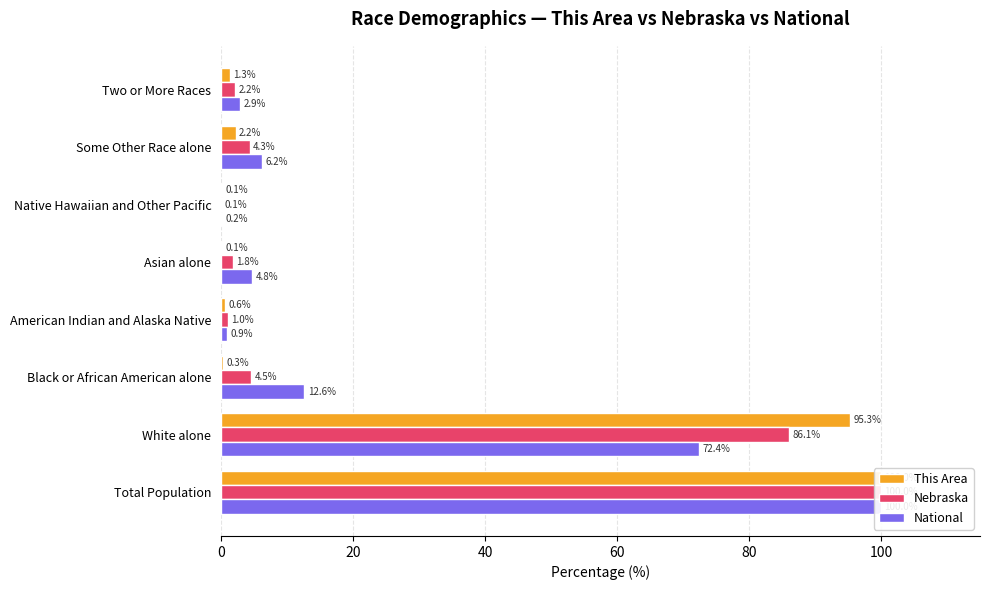

What is the total value across all series at Two or More Races?

6.4